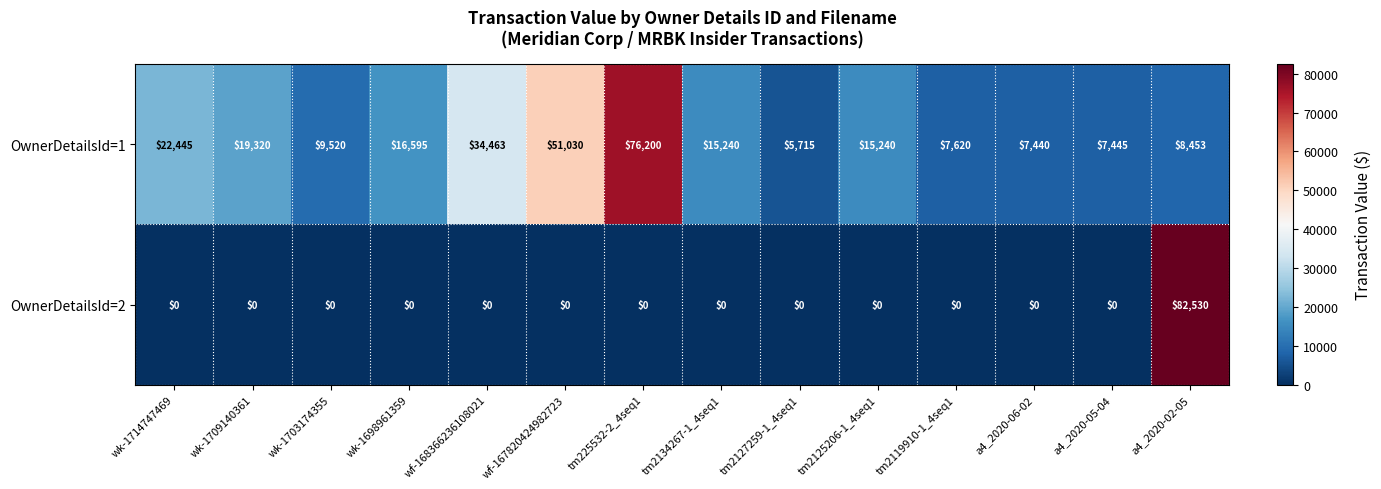

What is the difference between the maximum and second lowest values in the OwnerDetailsId=2 series?

82530